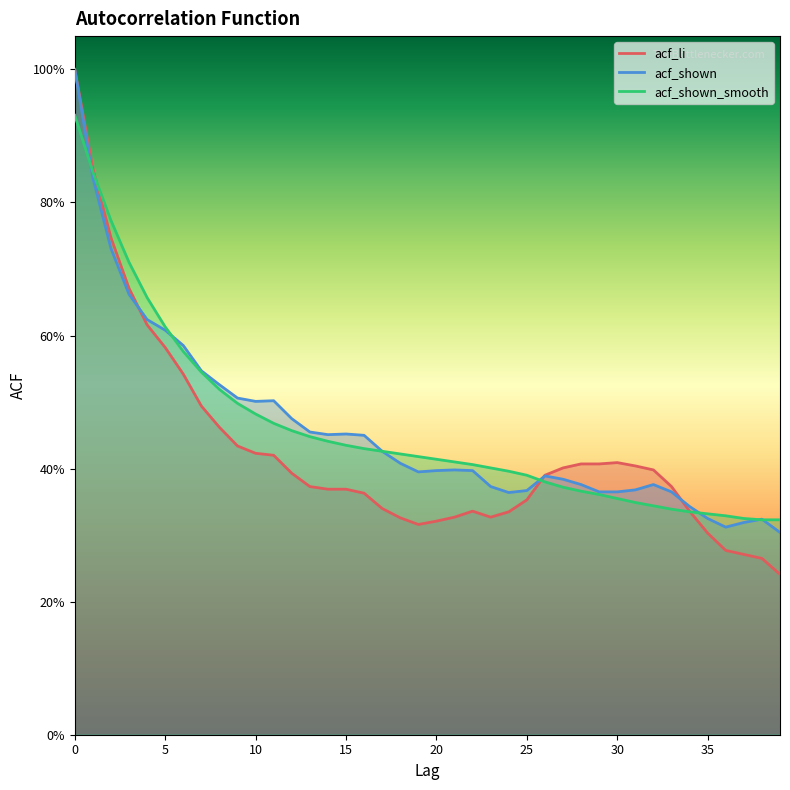

What is the difference between the maximum and minimum values in the acf_shown series?

0.7